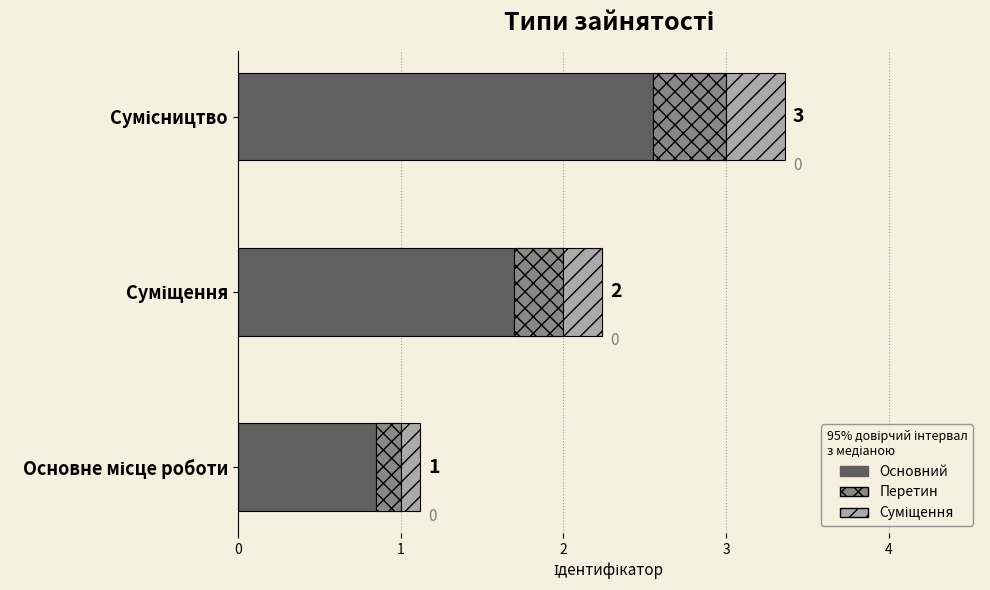

Reading right to left, list all the values displayed in this chart.

3	2	1